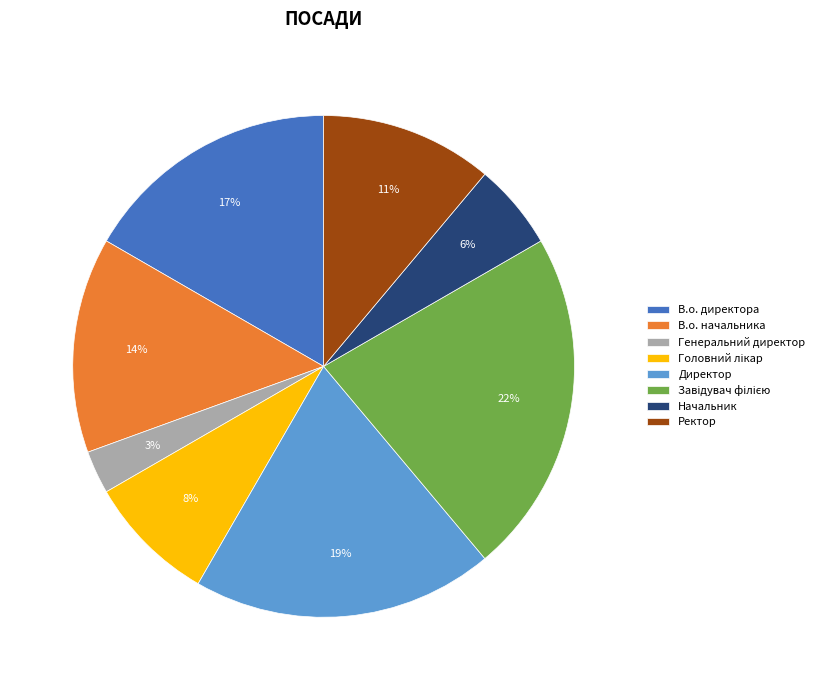

Is it true that В.о. директора is 17% of the pie?

True